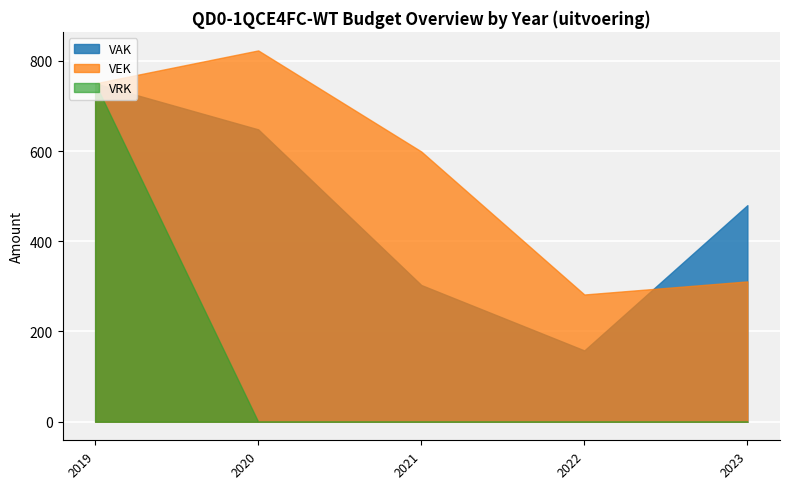

What is the maximum value for VAK?

750